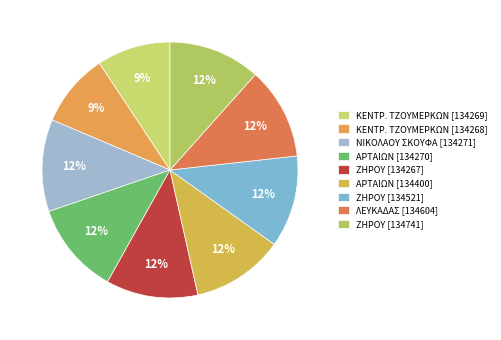

What is the largest slice in the pie chart?

ΝΙΚΟΛΑΟΥ ΣΚΟΥΦΑ (134271)